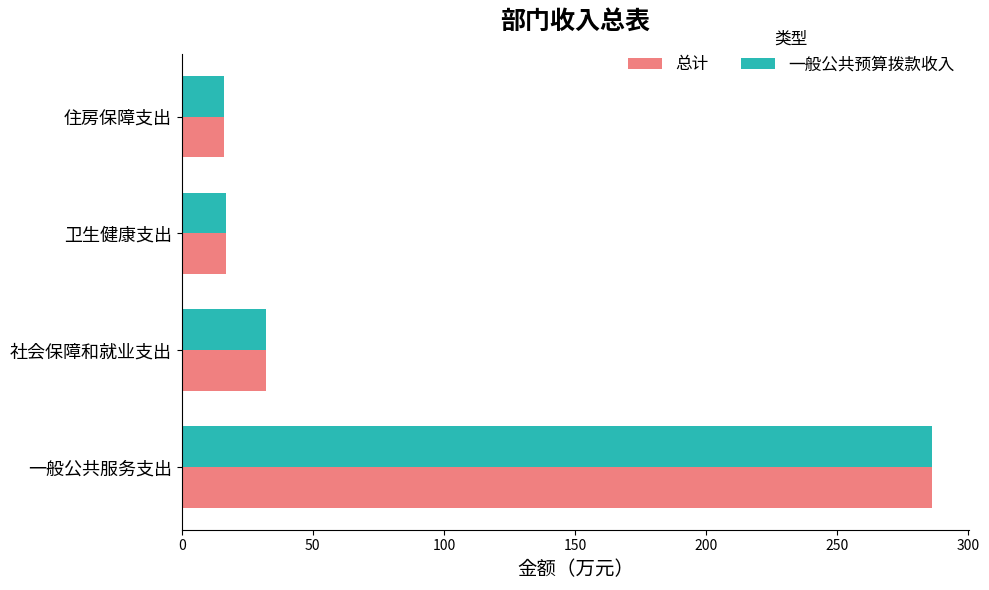

Which category has the highest value in the 一般公共预算拨款收入 series?

一般公共服务支出